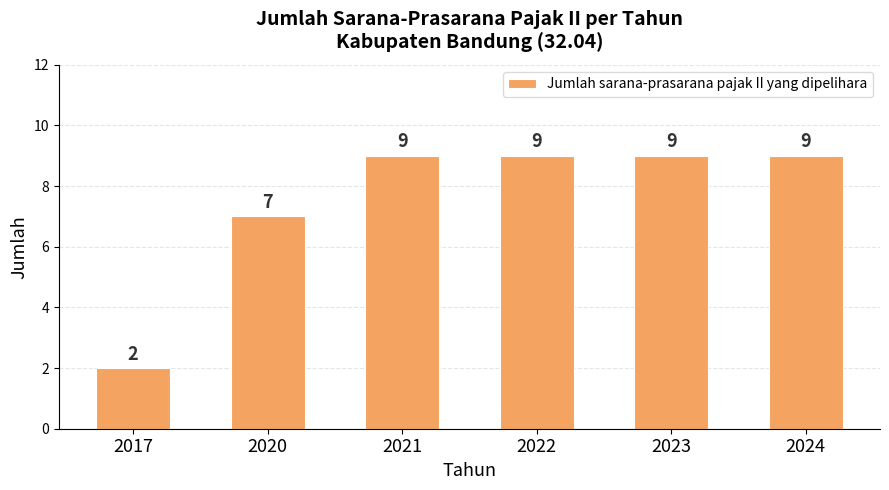

Which has a higher value, 2020 or 2024?

2024